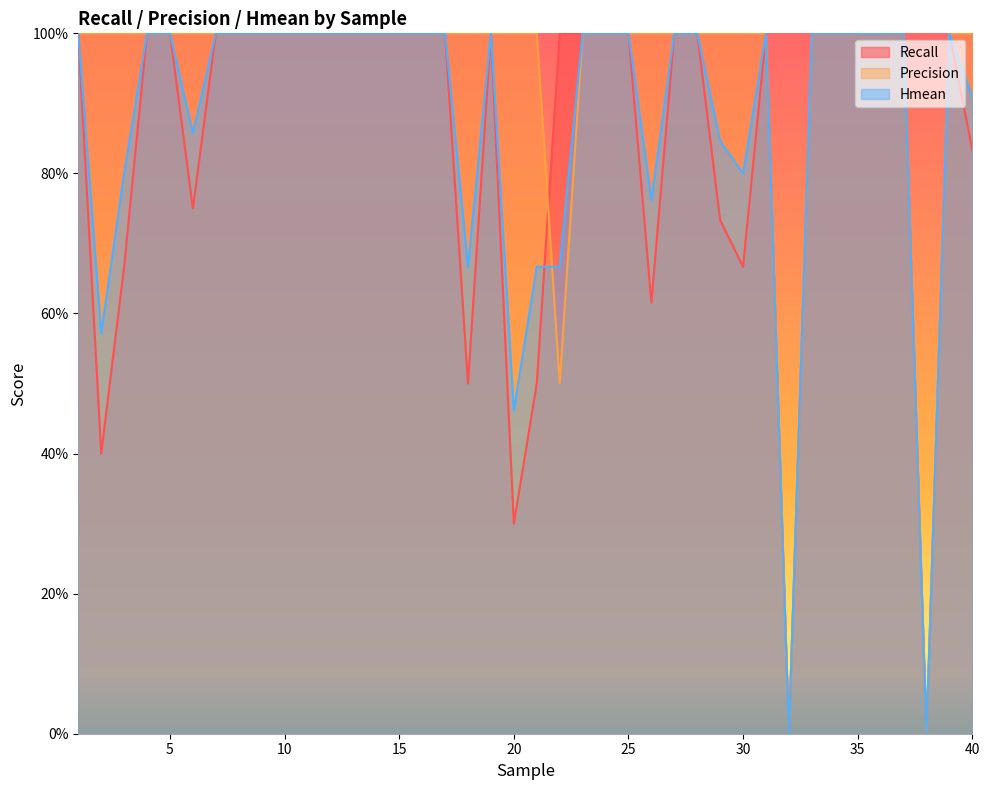

True or false: Recall has a value of 1.0 at 25.

True